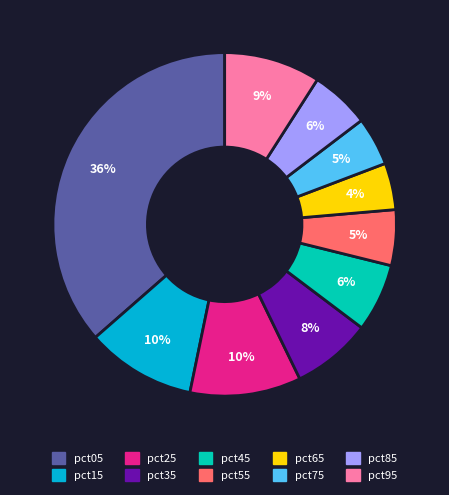

How many segments does this pie chart have?

10